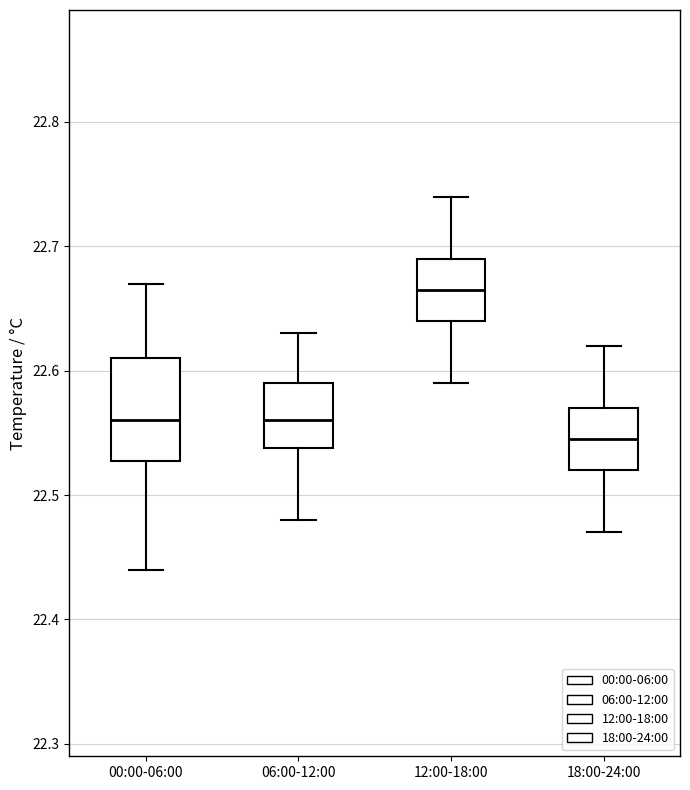

Reading left to right, transcribe this box plot: for each box, give where its median line is, the range the box spans, and where its two whiskers end, as read against the y-axis. The values are not printed on the chart, so give them approximately, as read against the axis.

00:00-06:00: median 22.56, box 22.53 to 22.61, whiskers 22.44 to 22.67
06:00-12:00: median 22.56, box 22.54 to 22.59, whiskers 22.48 to 22.63
12:00-18:00: median 22.67, box 22.64 to 22.69, whiskers 22.59 to 22.74
18:00-24:00: median 22.55, box 22.52 to 22.57, whiskers 22.47 to 22.62